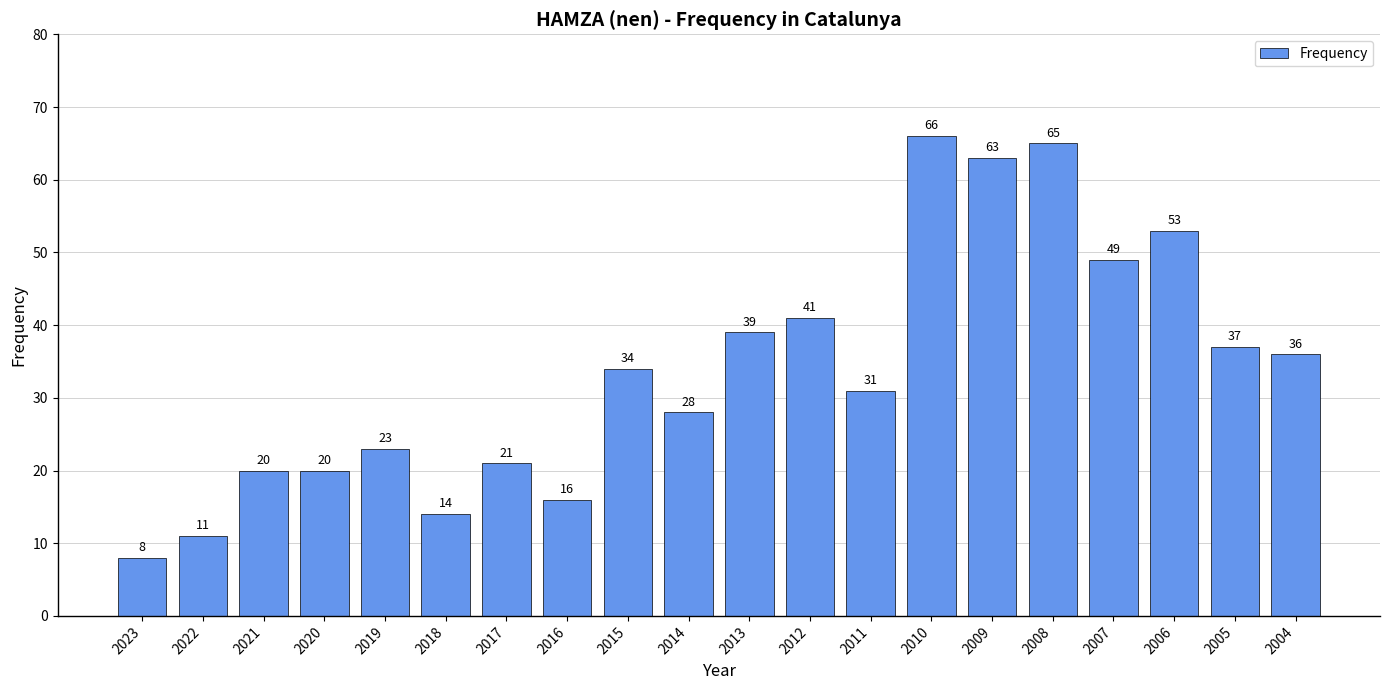

What is the approximate value at 2013?

39